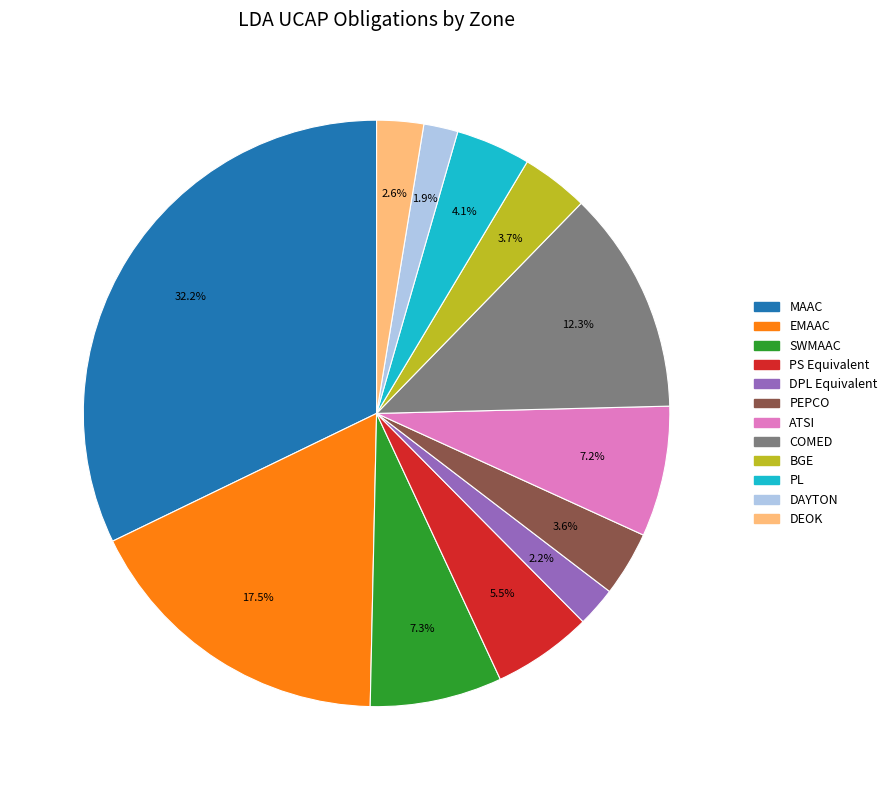

How many segments does this pie chart have?

12